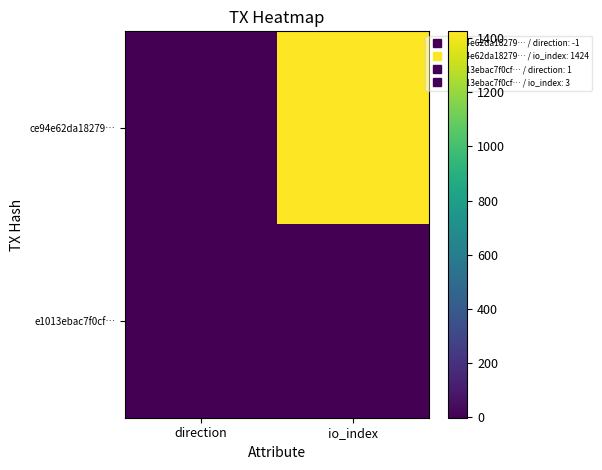

Which label corresponds to the smallest value in the chart?

direction